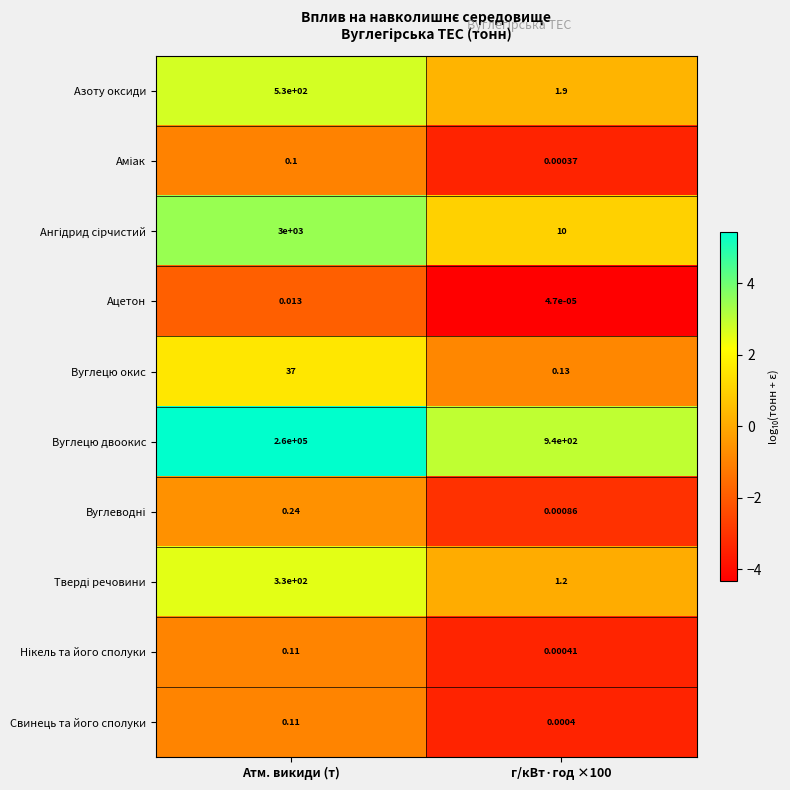

Which series has the largest range (max minus min)?

Вуглецю двоокис